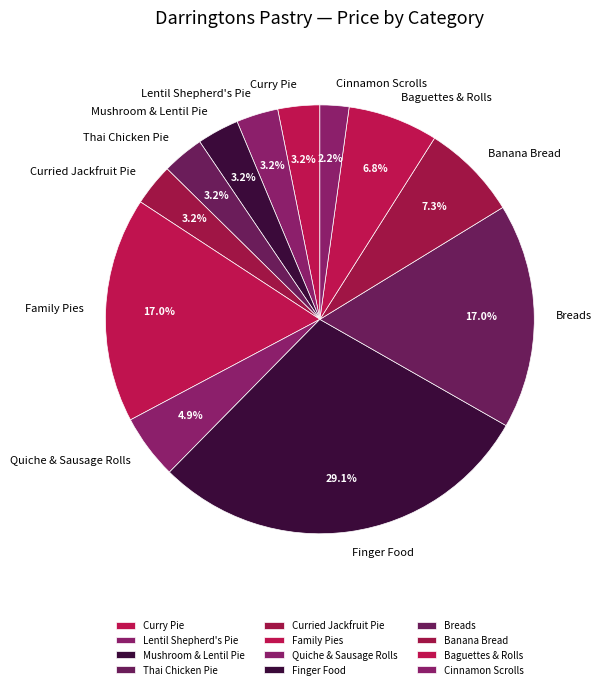

Is there a majority slice in this chart?

No